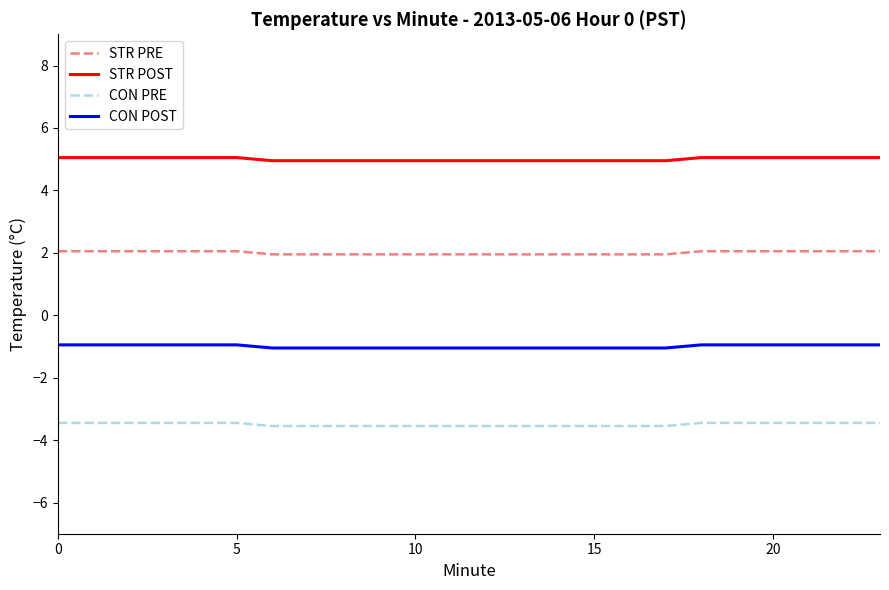

True or false: STR PRE and STR POST intersect in this chart.

False